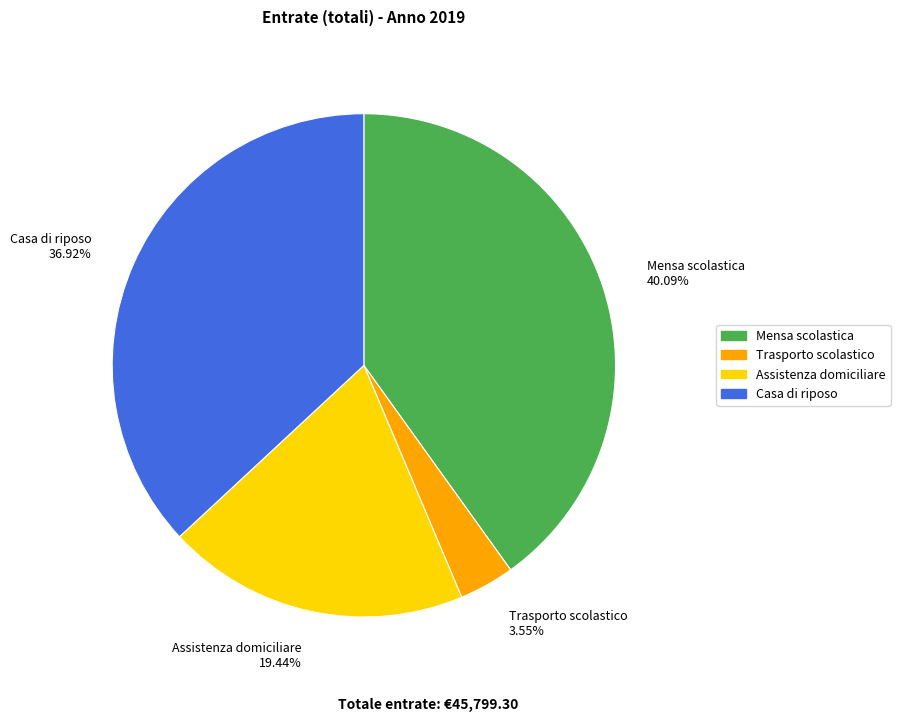

Which category has the biggest portion of the pie?

Mensa scolastica